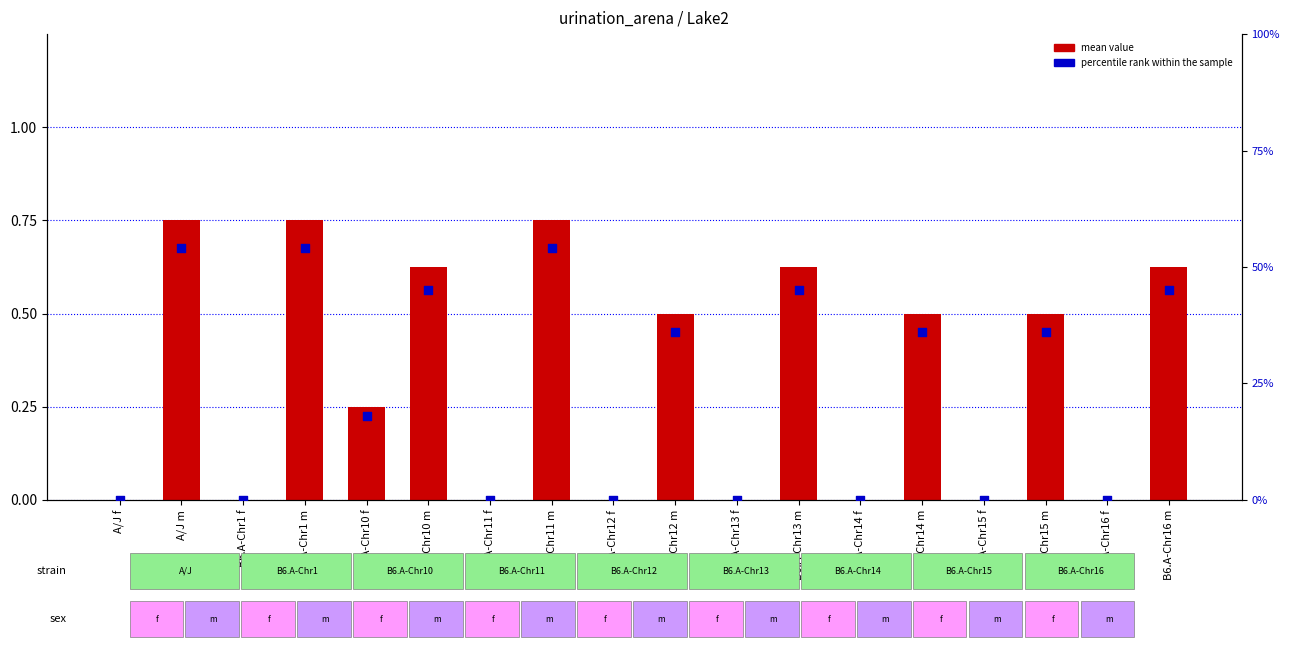

What is the total value across all series at B6.A-Chr12 m?

36.5